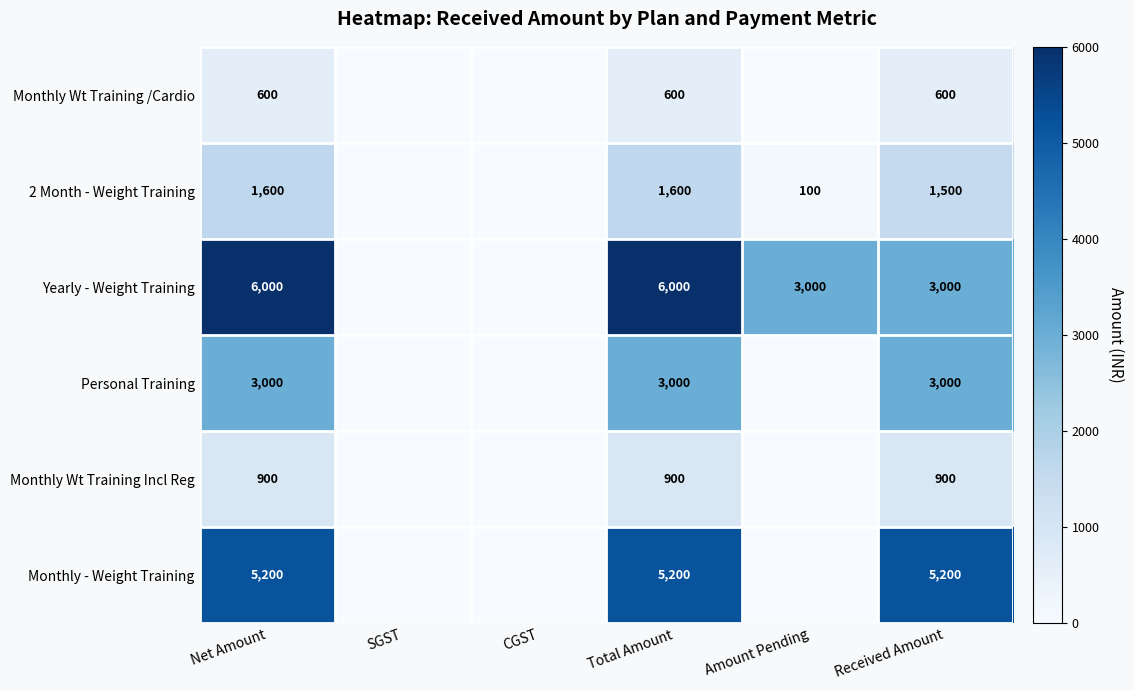

What is the difference between the Yearly - Weight Training values at Net Amount and Received Amount?

3000